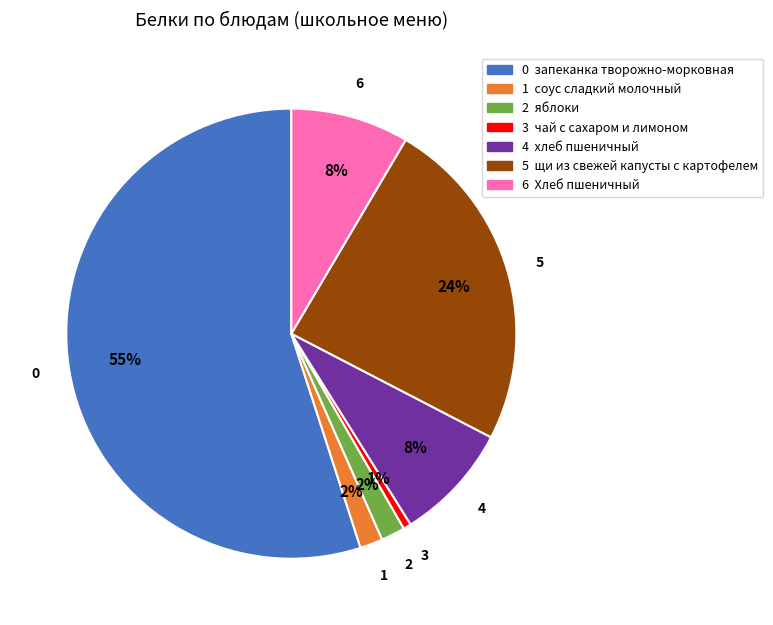

Does any single category account for the majority?

Yes